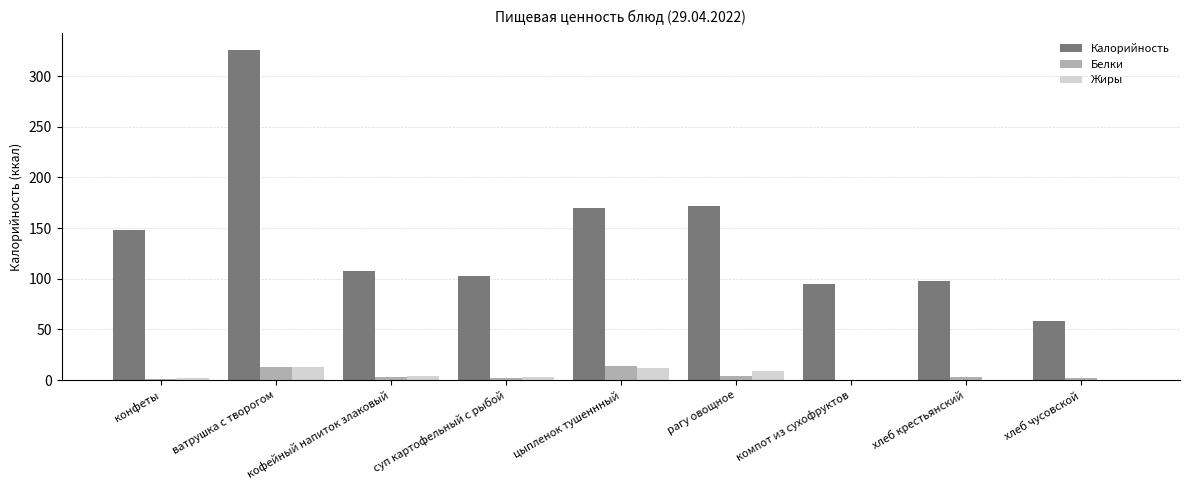

Which series has the largest total across all categories?

Калорийность